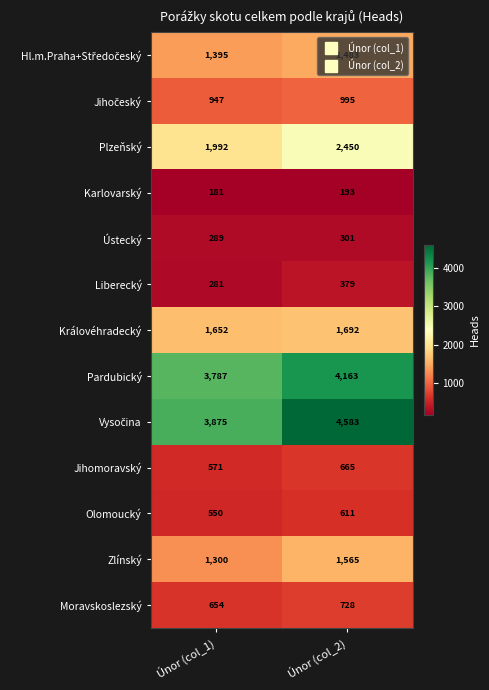

What is the difference between the highest and lowest values at Únor (col_1)?

3694